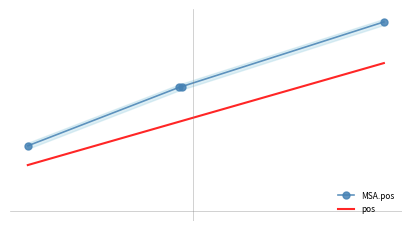

What is the value of the pos point at the 4th from the left?

2987